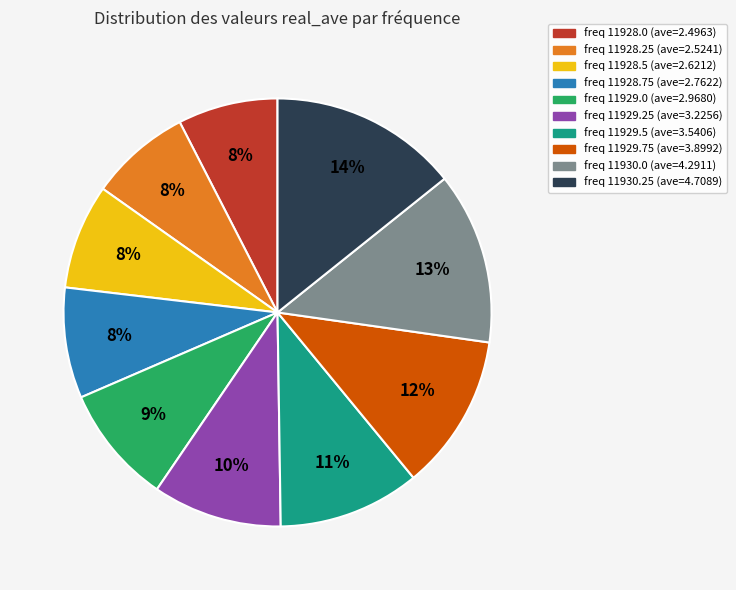

To the nearest percent, what is the average slice percentage?

10%